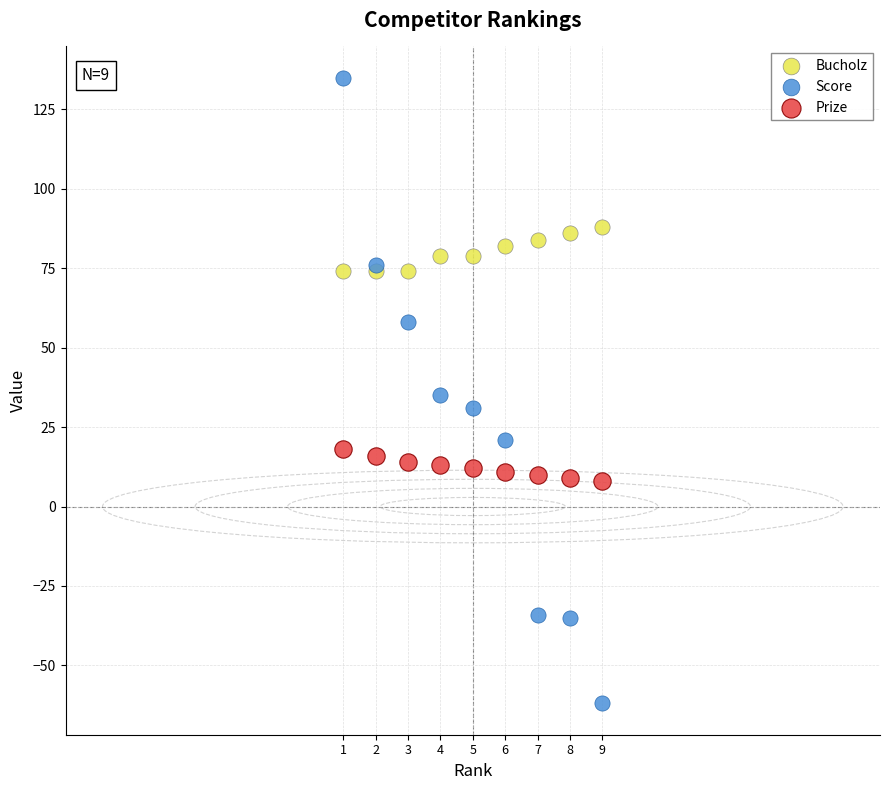

What are all the series names shown in the legend?

Bucholz, Score, Prize